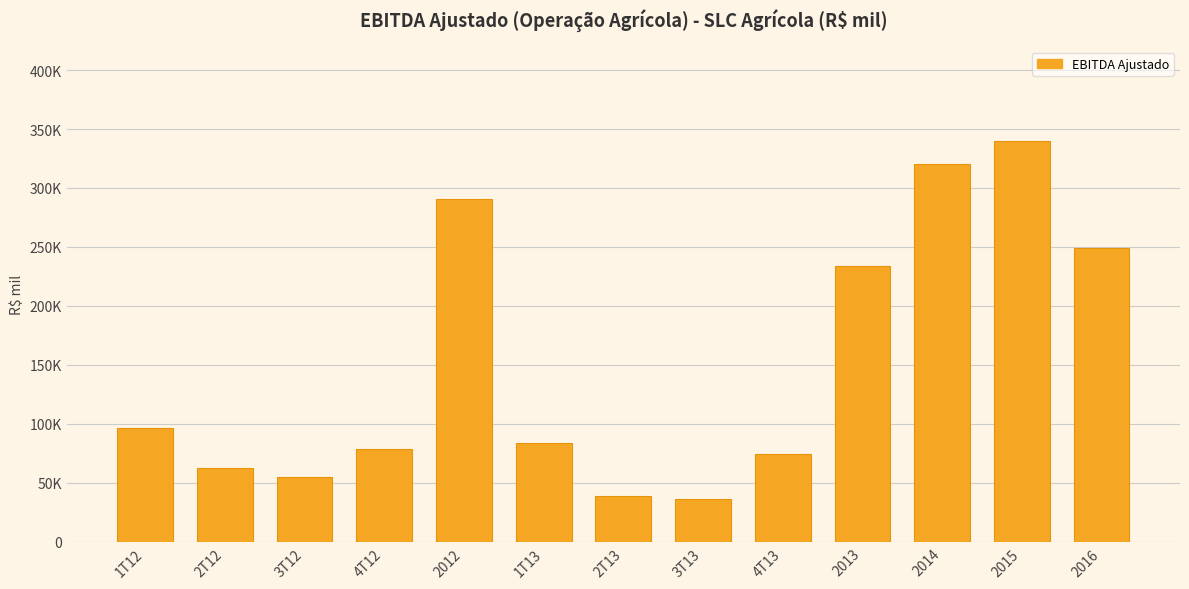

Between 2013 and 1T12, which is larger?

2013